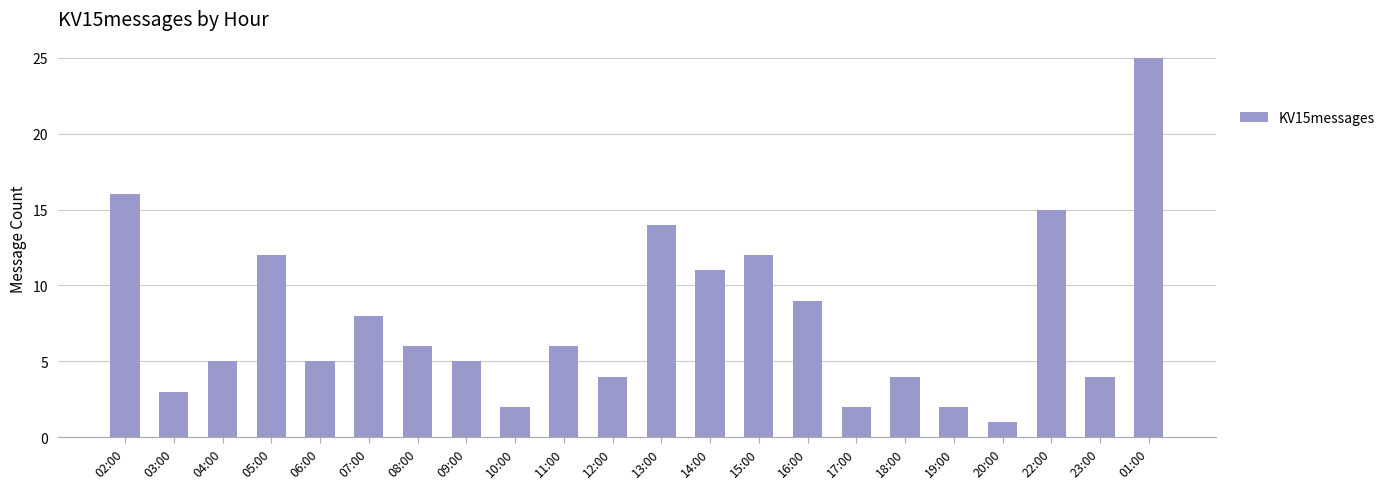

Reading left to right, extract all data points from this chart.

02:00=16	03:00=3	04:00=5	05:00=12	06:00=5	07:00=8	08:00=6	09:00=5	10:00=2	11:00=6	12:00=4	13:00=14	14:00=11	15:00=12	16:00=9	17:00=2	18:00=4	19:00=2	20:00=1	22:00=15	23:00=4	01:00=25